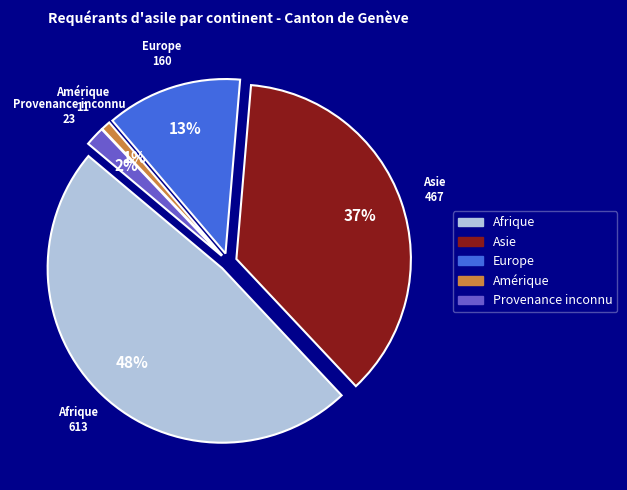

What percentage is the Asie slice, to the nearest percent?

37%